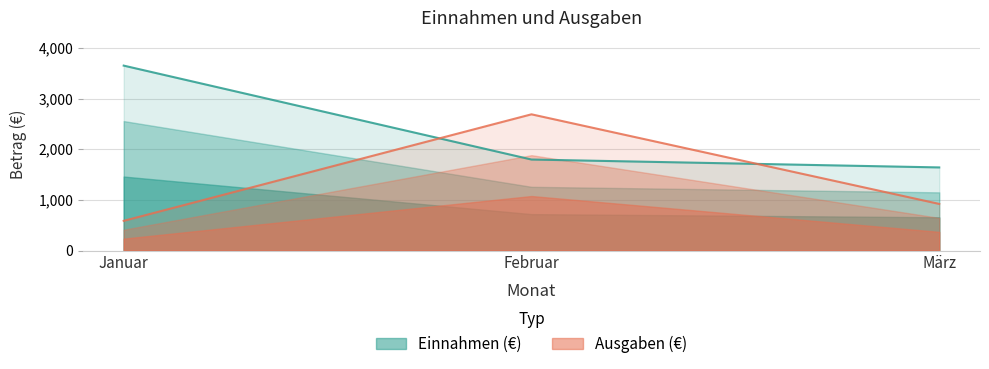

True or false: Einnahmen (€) has a value of 2233 at Januar.

False